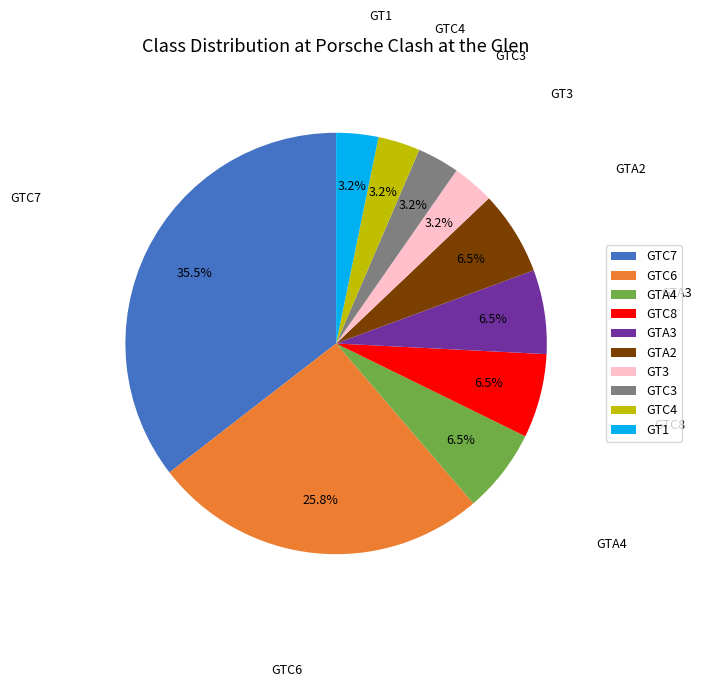

How many slices are in this pie chart?

10